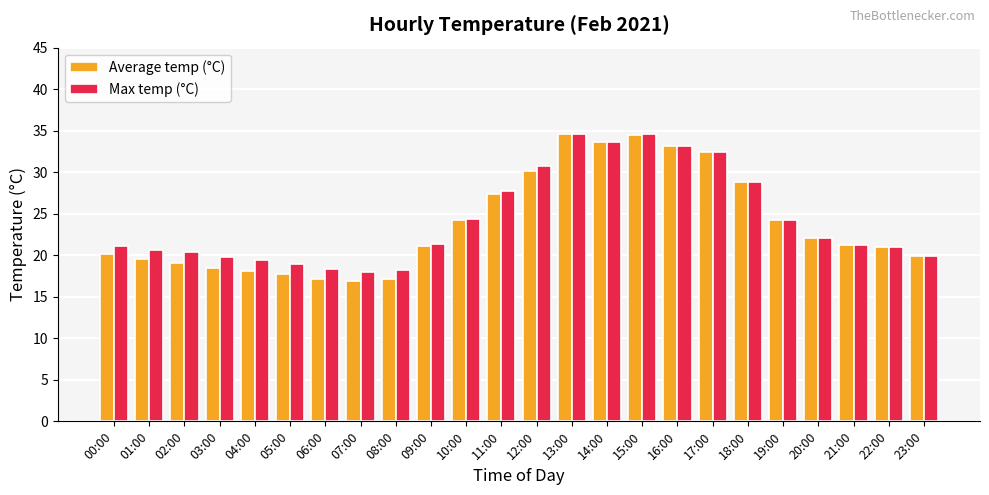

Which series has the largest range (max minus min)?

Average temp (°C)